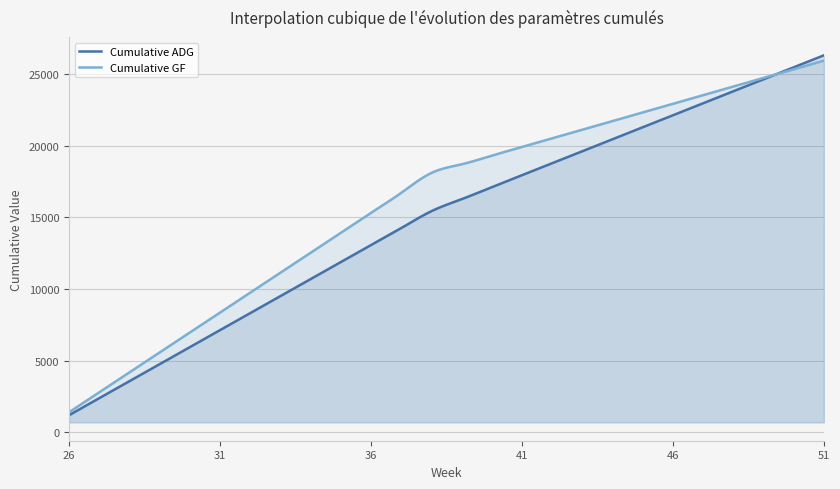

What is the value of the Cumulative ADG point at the 11th from the left?

13062.5